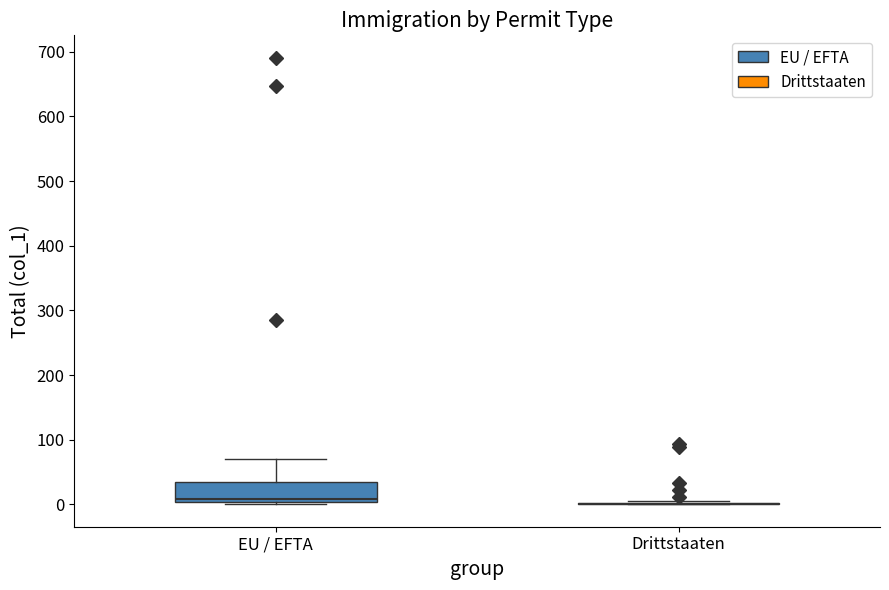

Reading left to right, transcribe this box plot: for each box, give where its median line is, the range the box spans, and where its two whiskers end, as read against the y-axis. The values are not printed on the chart, so give them approximately, as read against the axis.

EU / EFTA: median 10, box 0 to 30, whiskers 0 to 70
Drittstaaten: box collapsed to a line at 0, whiskers 0 to 10